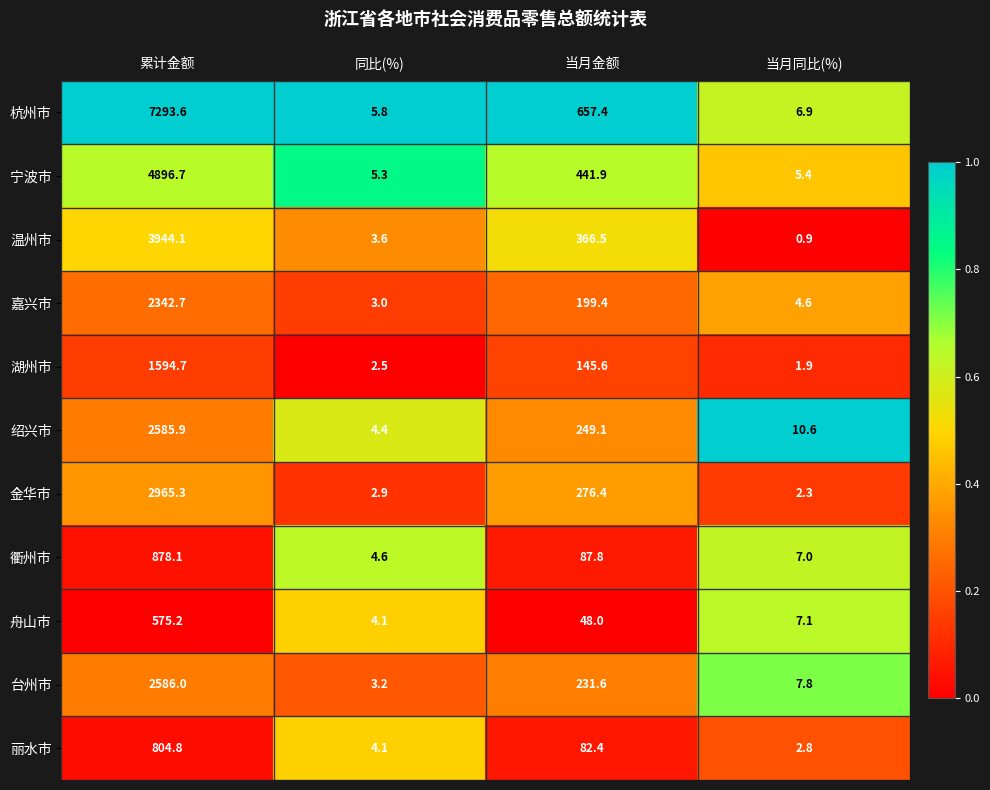

The value of 宁波市 at 当月同比(%) is 5.4. True or false?

True